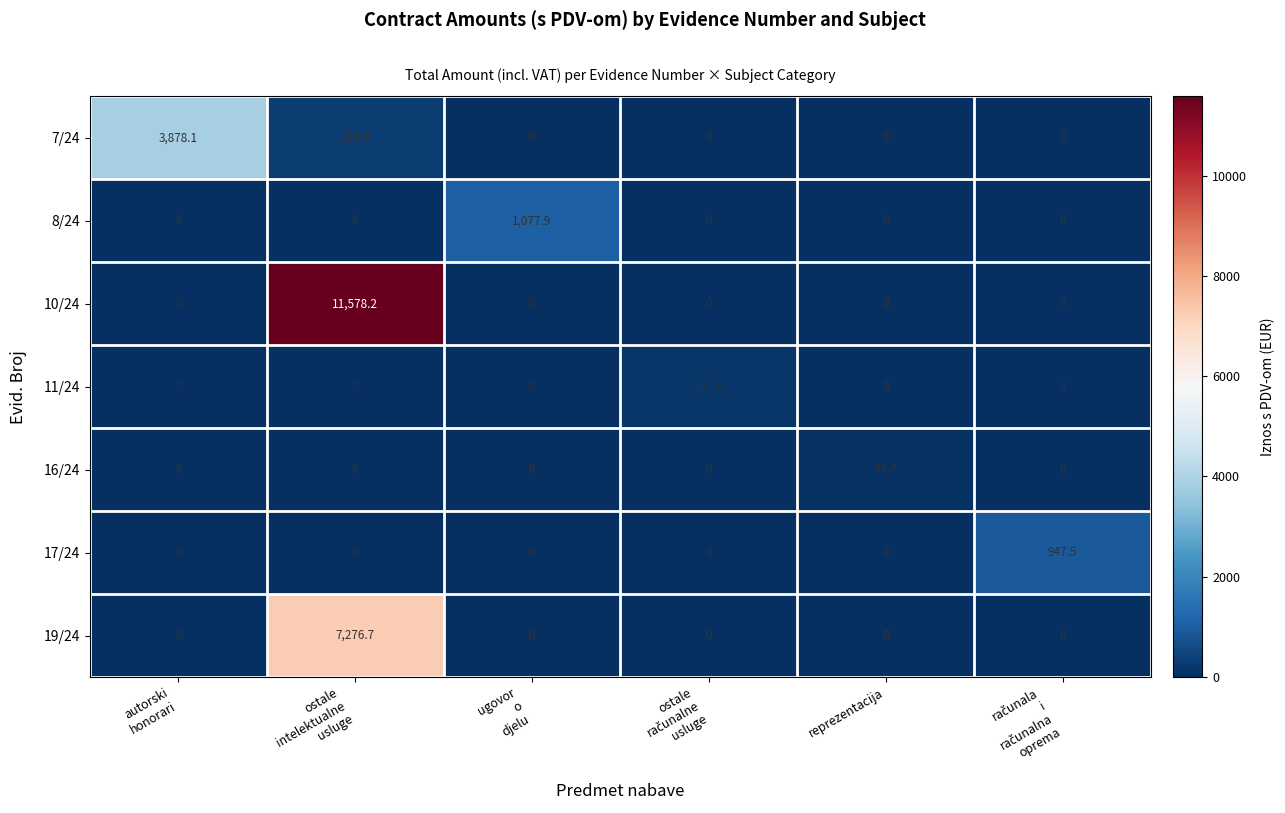

List the series in order of their peak value, lowest first.

16/24, 11/24, 17/24, 8/24, 7/24, 19/24, 10/24